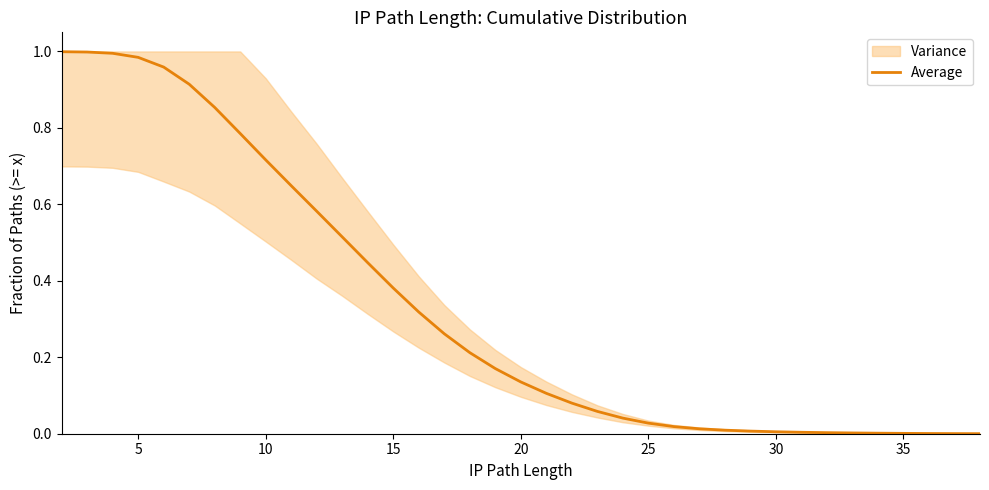

What is the greatest value displayed?

1.0